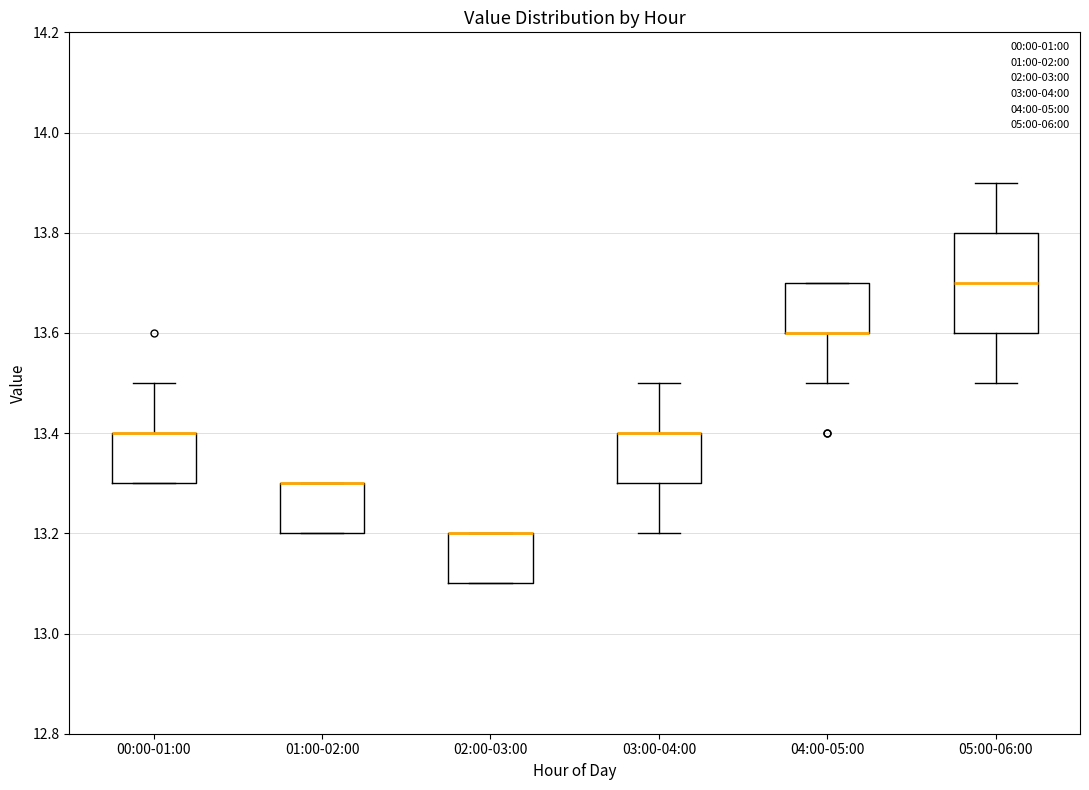

Reading left to right, read every box against the y-axis: the position of its median line, the range the box covers, and the ends of its whiskers. The values are not printed on the chart, so give them approximately, as read against the axis.

00:00-01:00: median 13.4 (drawn on the box's upper edge), box 13.3 to 13.4, whiskers 13.3 to 13.5
01:00-02:00: median 13.3 (drawn on the box's upper edge), box 13.2 to 13.3, whiskers 13.2 to 13.3
02:00-03:00: median 13.2 (drawn on the box's upper edge), box 13.1 to 13.2, whiskers 13.1 to 13.2
03:00-04:00: median 13.4 (drawn on the box's upper edge), box 13.3 to 13.4, whiskers 13.2 to 13.5
04:00-05:00: median 13.6 (drawn on the box's lower edge), box 13.6 to 13.7, whiskers 13.5 to 13.7
05:00-06:00: median 13.7, box 13.6 to 13.8, whiskers 13.5 to 13.9